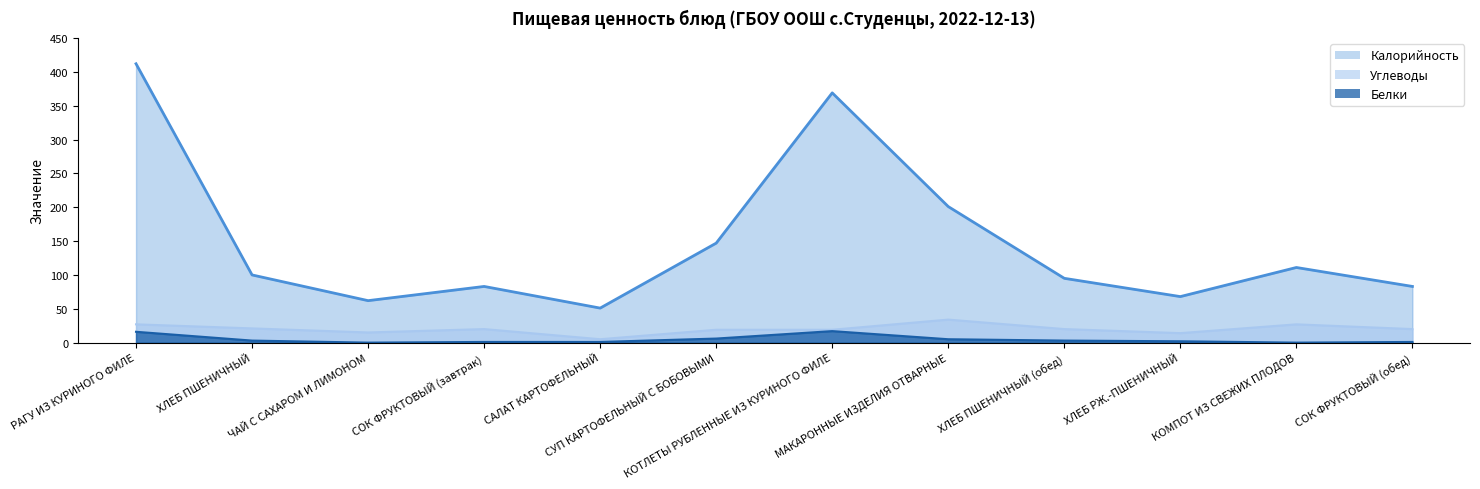

The value of Калорийность at СОК ФРУКТОВЫЙ (обед) is 83. True or false?

True